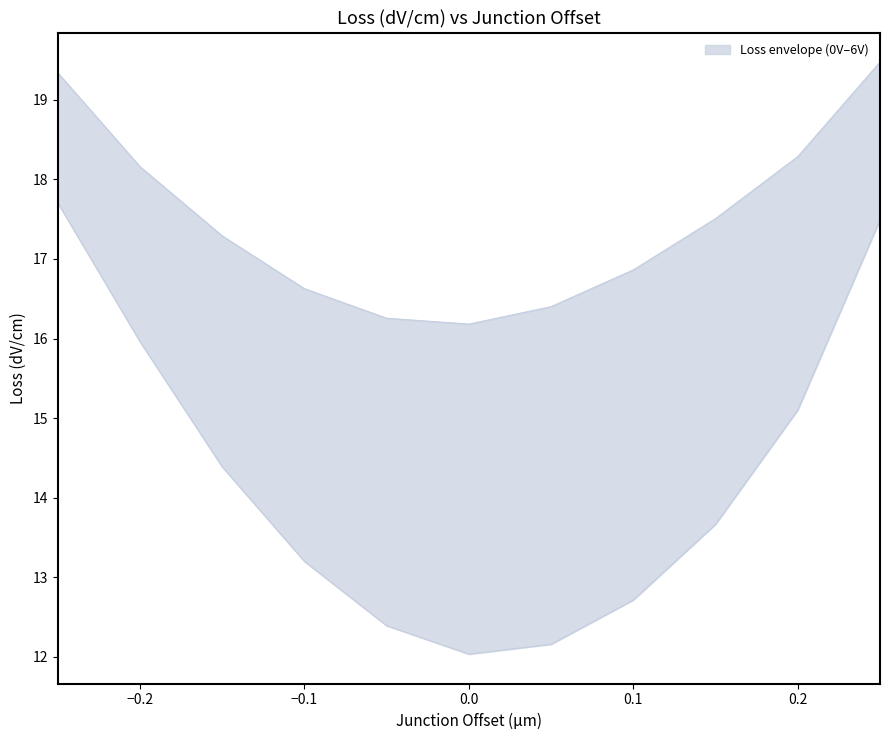

Reading right to left, transcribe all the data shown in this chart.

Loss_0V: 0.25=19.5	0.2=18.3	0.15=17.5	0.1=16.9	0.05=16.4	0.0=16.2	-0.05=16.3	-0.1=16.6	-0.15=17.3	-0.2=18.2	-0.25=19.3
Loss_6V: 0.25=17.5	0.2=15.1	0.15=13.7	0.1=12.7	0.05=12.2	0.0=12.0	-0.05=12.4	-0.1=13.2	-0.15=14.4	-0.2=16.0	-0.25=17.7